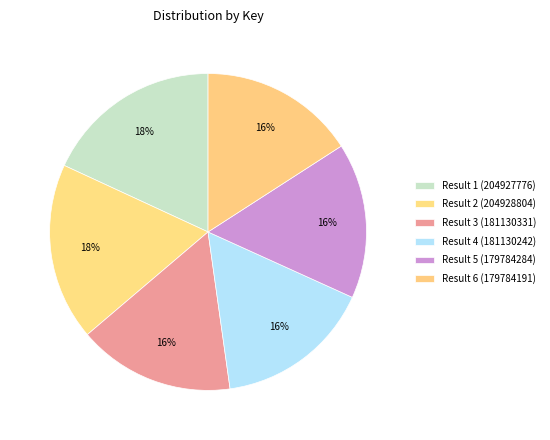

Count the number of slices in the pie.

6